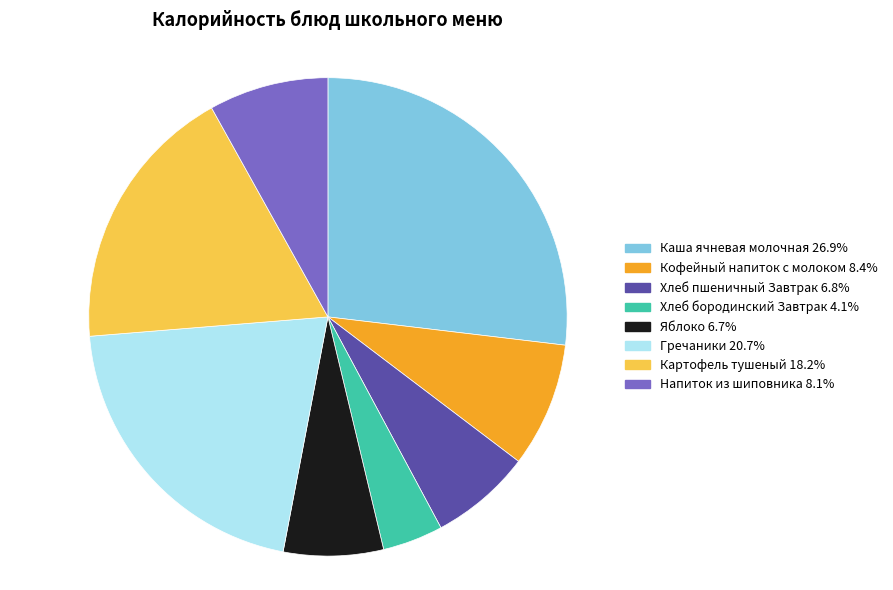

Is there a majority slice in this chart?

No